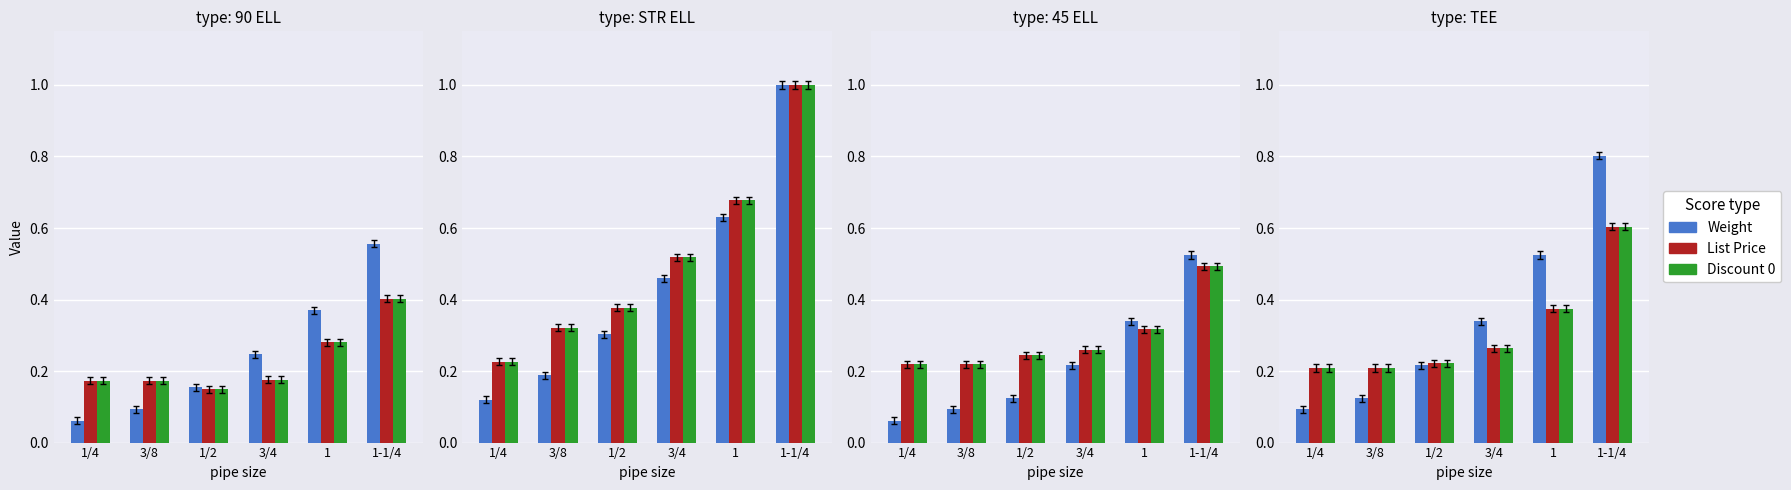

Which series has the widest spread of values?

Weight